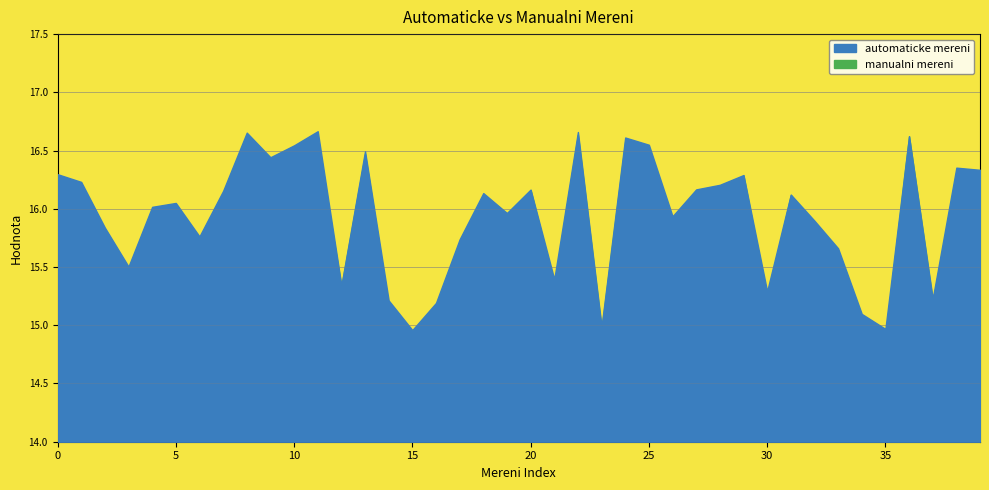

How many values in the manualni mereni series are below 16?

19